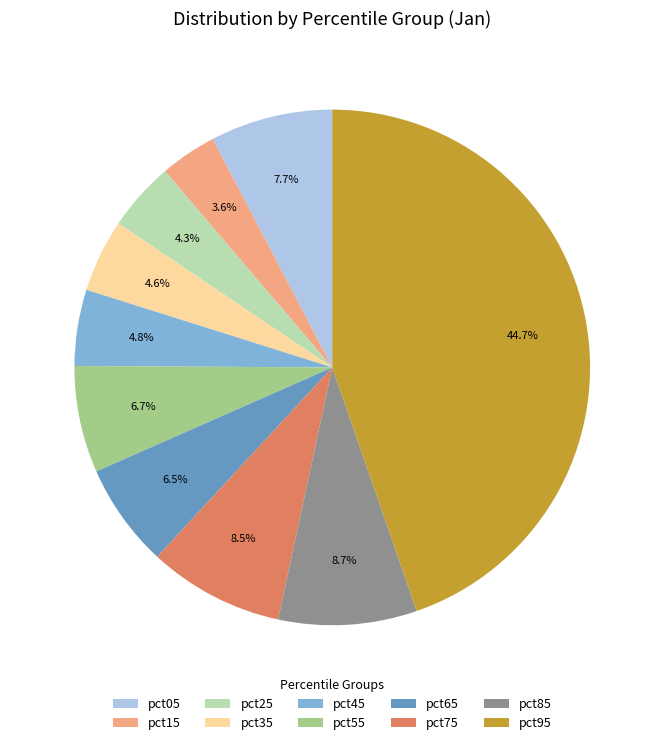

To the nearest percent, what is the combined percentage of pct55 and pct95?

51%